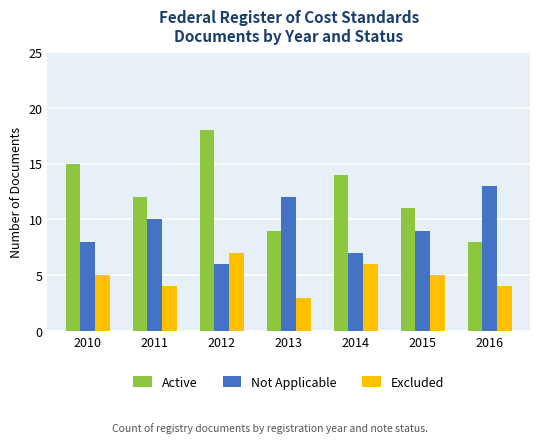

The value of Excluded at 2015 is 1. True or false?

False